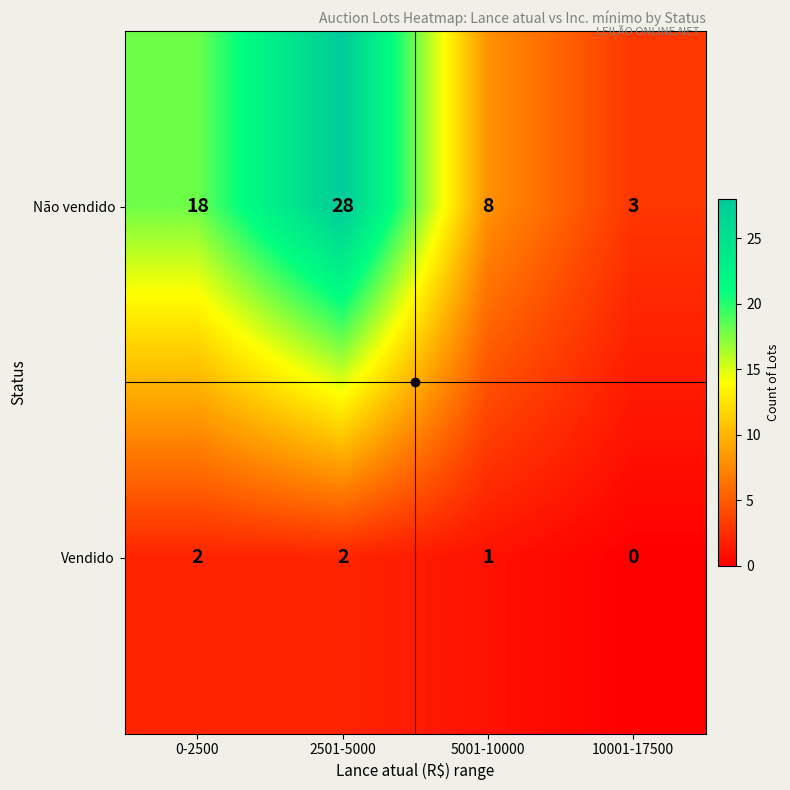

Count the Não vendido values in the range 8 to 28.

3